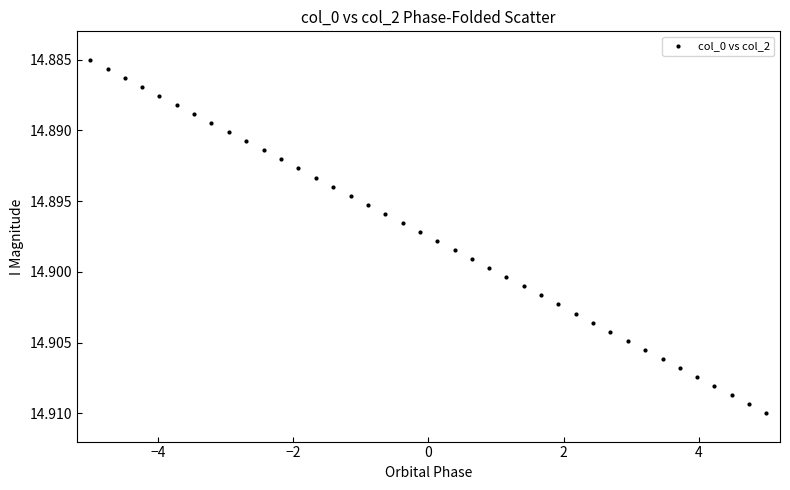

What is the range of X values (max minus min)?

10.0